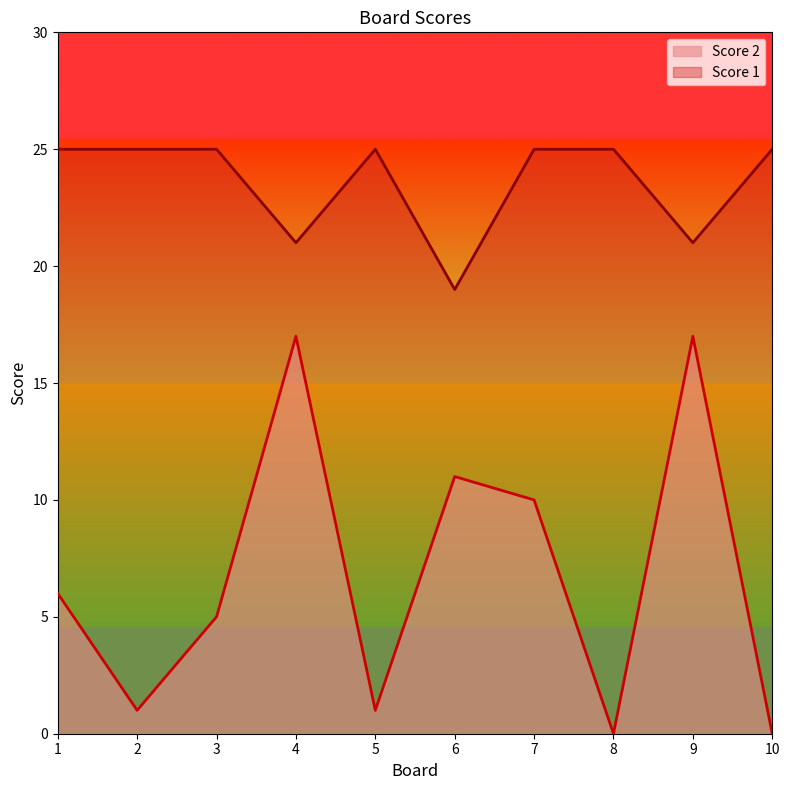

What are all the series names shown in the legend?

Score 2, Score 1